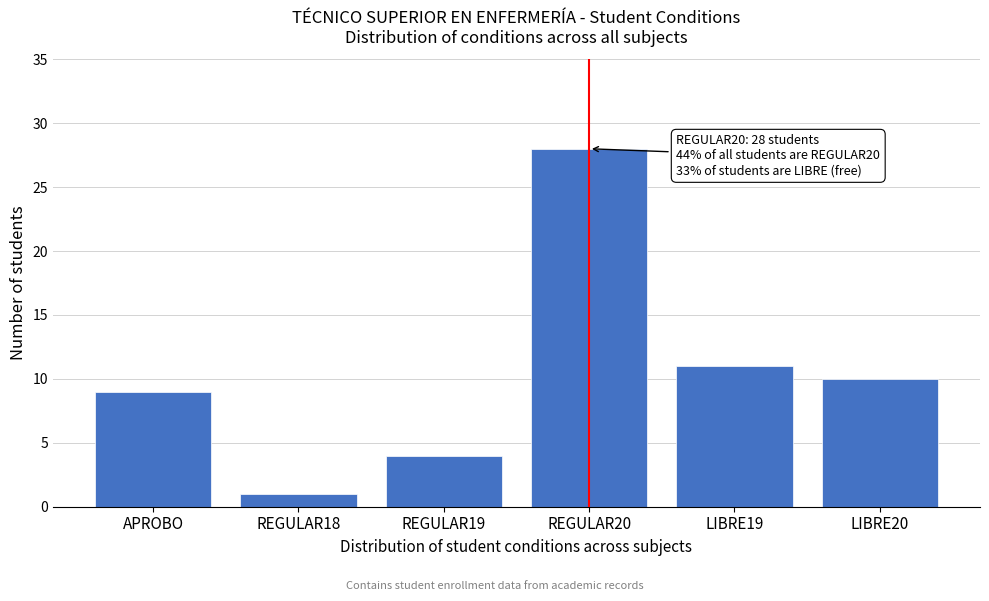

Reading left to right, list all the values displayed in this chart.

APROBO=9	REGULAR18=1	REGULAR19=4	REGULAR20=28	LIBRE19=11	LIBRE20=10